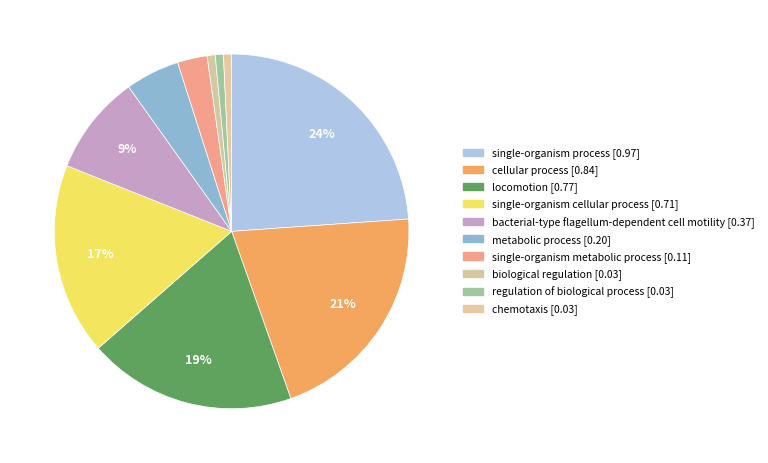

To the nearest percent, what is the difference between the largest and smallest slice percentages?

23%